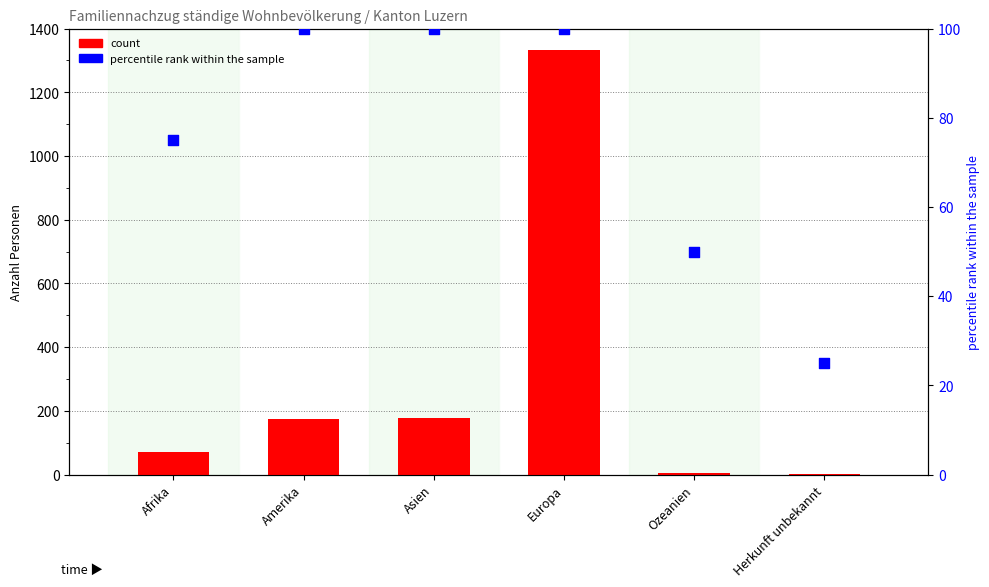

Is the value of percentile rank within the sample at Asien greater than the value of count at Afrika?

Yes